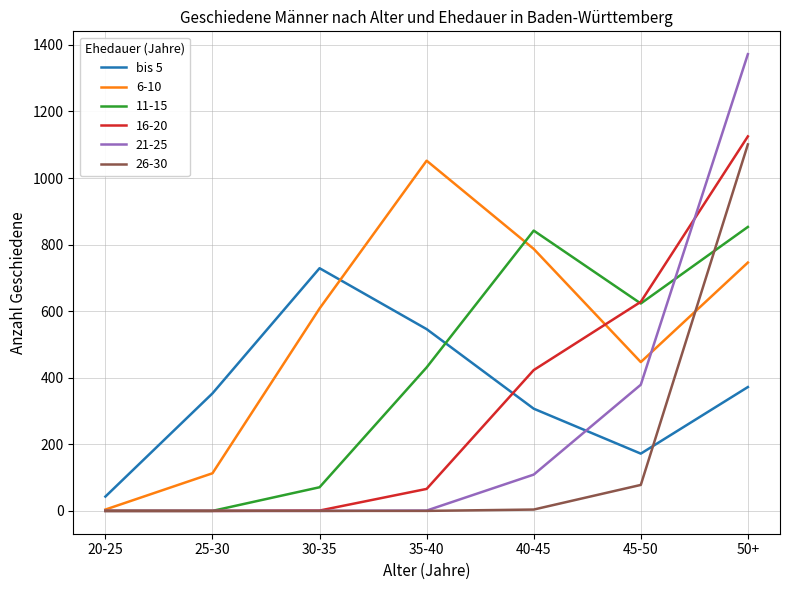

Which series has the widest spread of values?

21-25